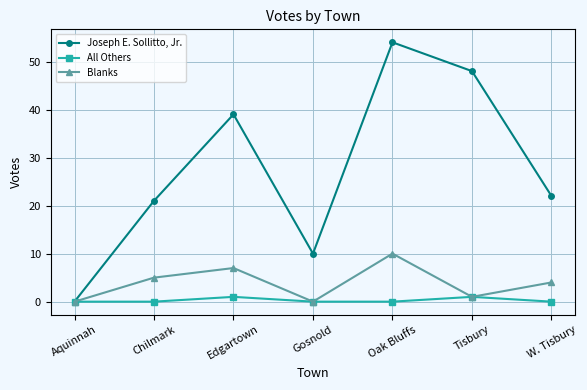

The Joseph E. Sollitto, Jr. series shows 39 at Edgartown. True or false?

True